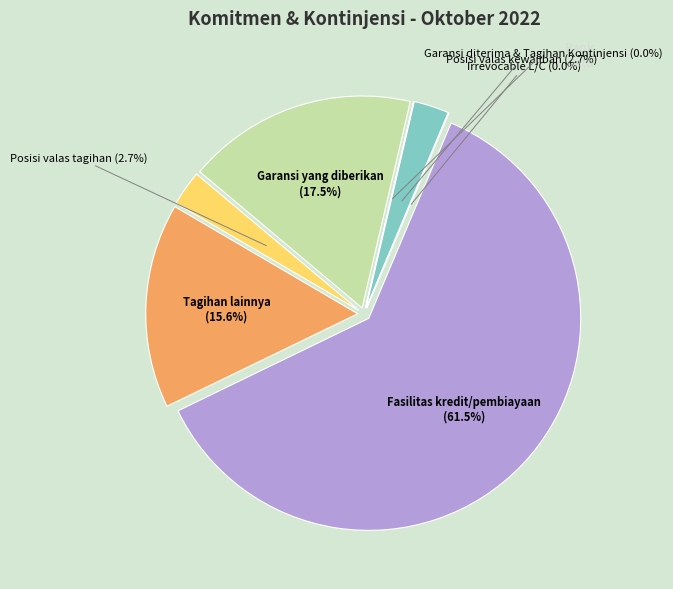

Does Fasilitas kredit/pembiayaan account for over 50% of the chart?

Yes